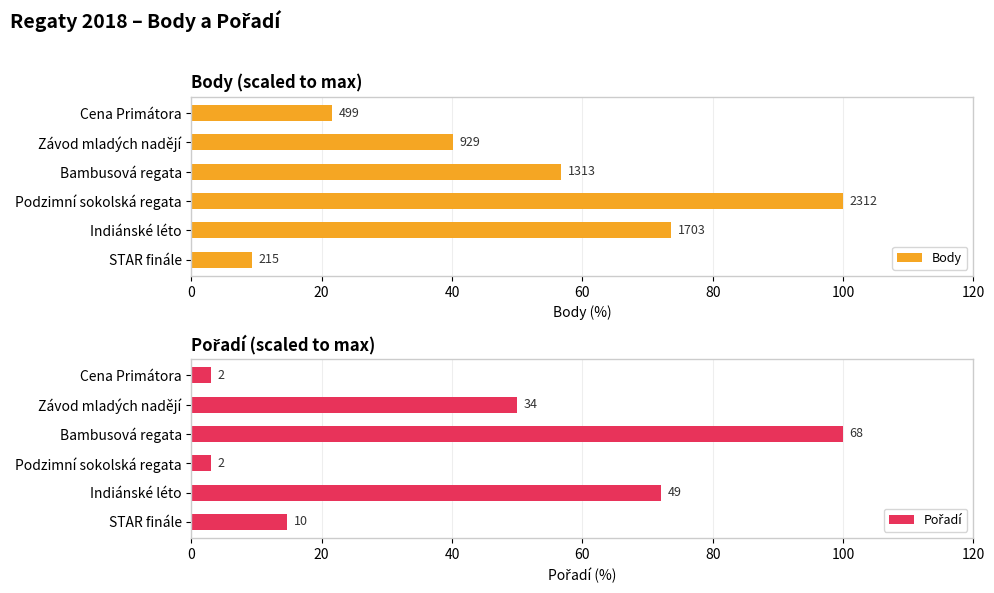

What is the difference between the Pořadí values at Indiánské léto and STAR finále?

57.4